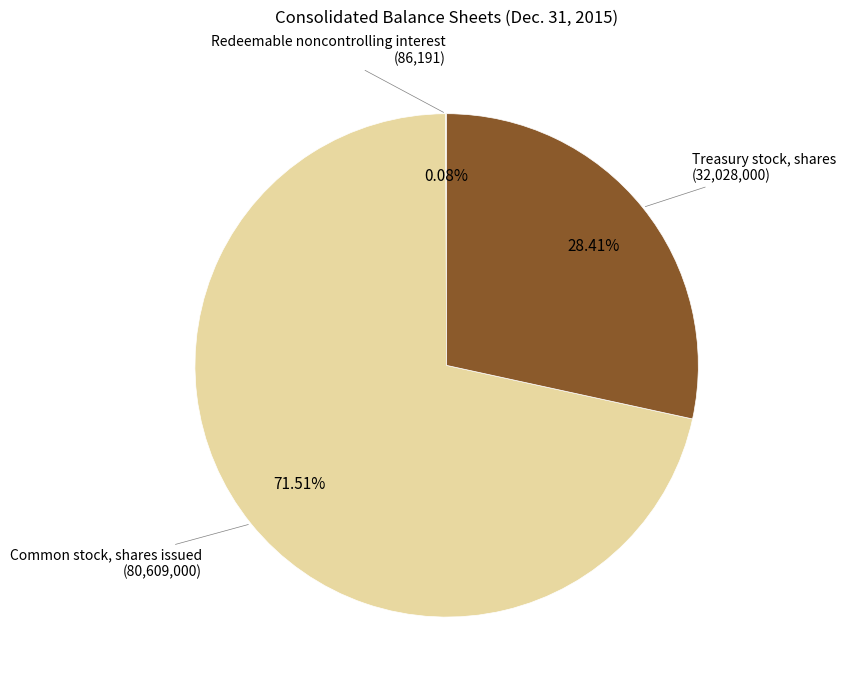

What percentage is the Treasury stock, shares slice, to the nearest percent?

28%